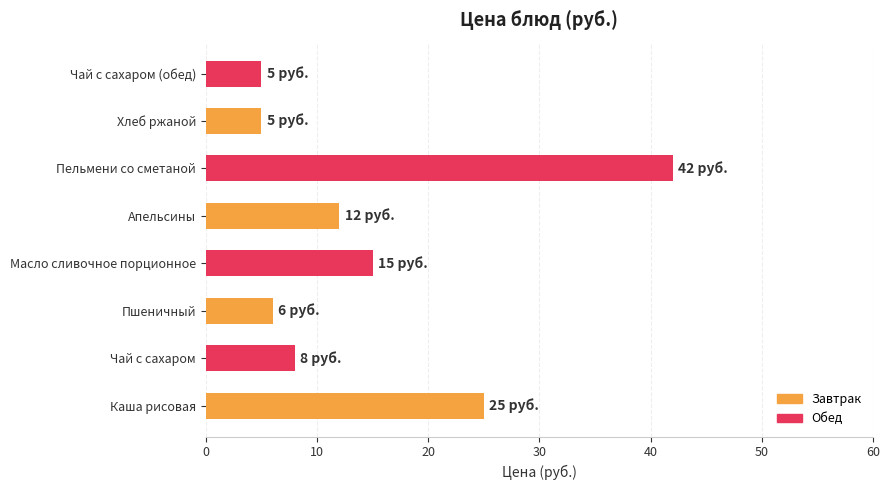

The chart shows a value of 25 at Каша рисовая. True or false?

True